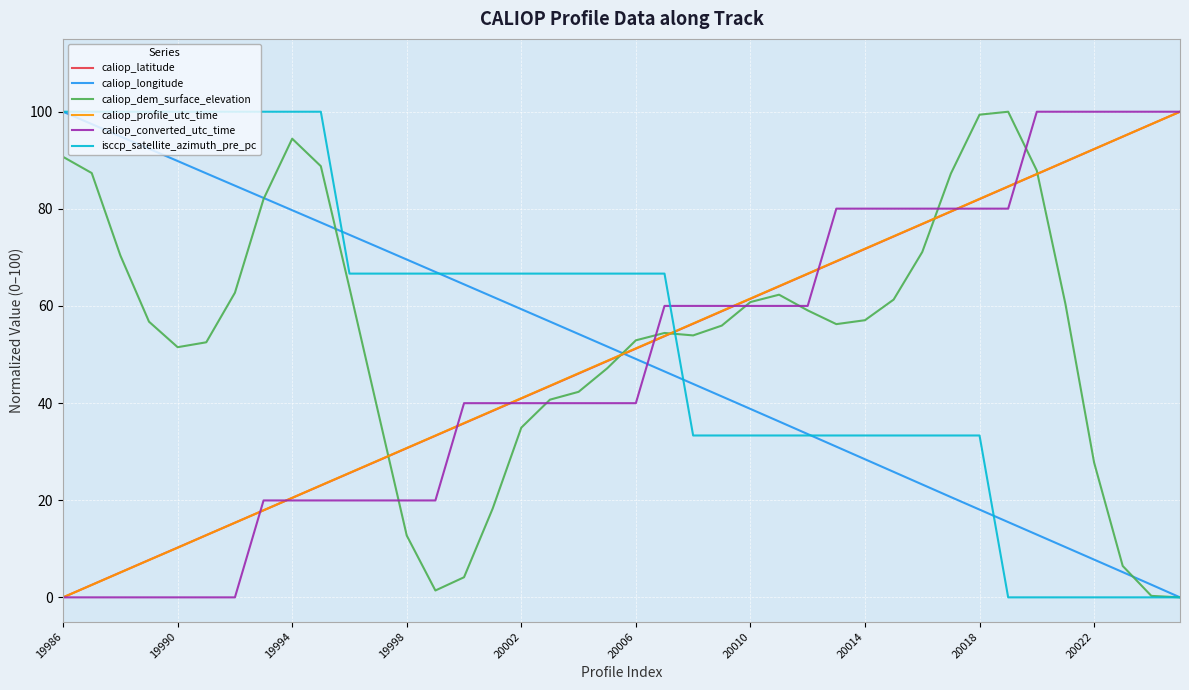

How many intersections are there between caliop_converted_utc_time and caliop_longitude?

1